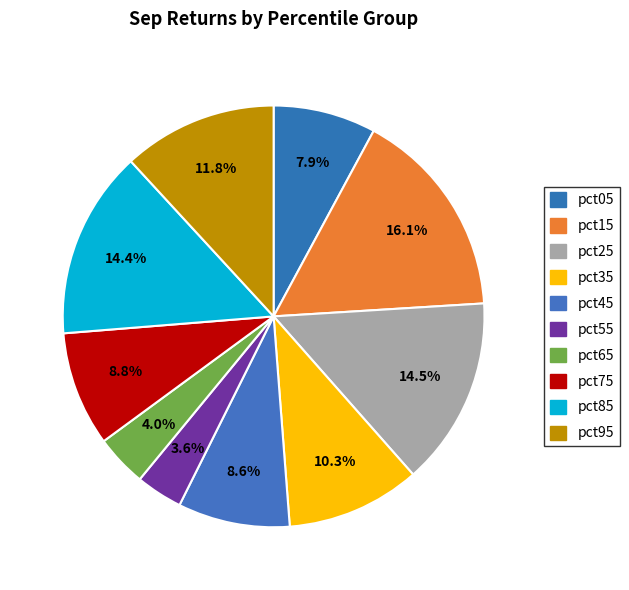

Is pct45 the majority of the pie?

No